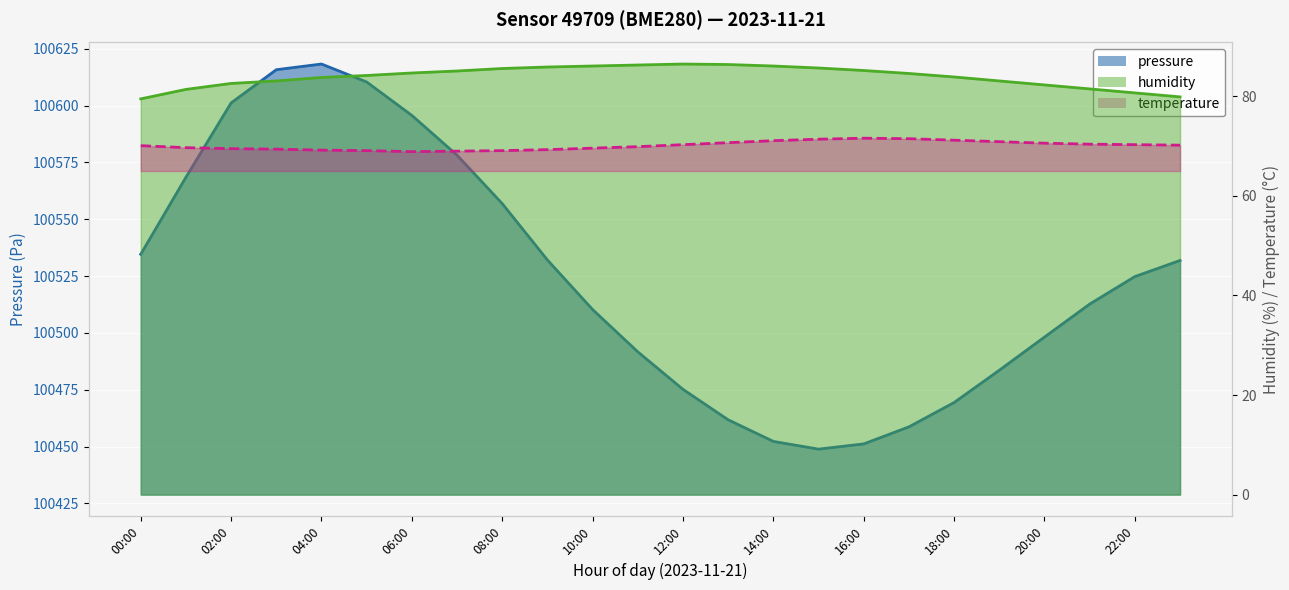

Where does the temperature series first go above 70?

00:00